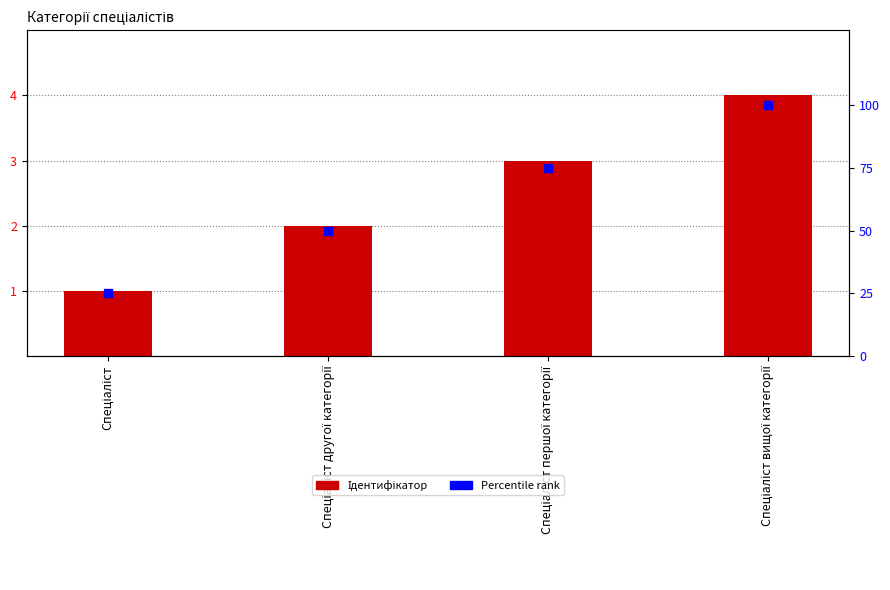

Which series contains the highest Y value?

Percentile rank